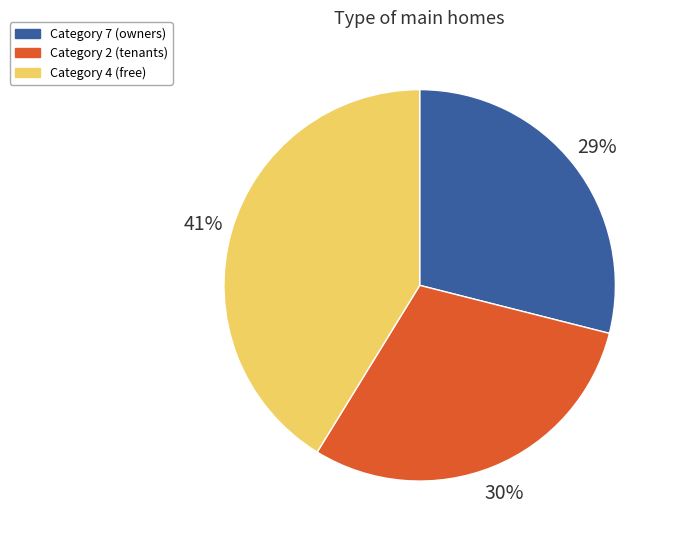

Between Category 2 (tenants) and Category 7 (owners), which is larger?

Category 2 (tenants)